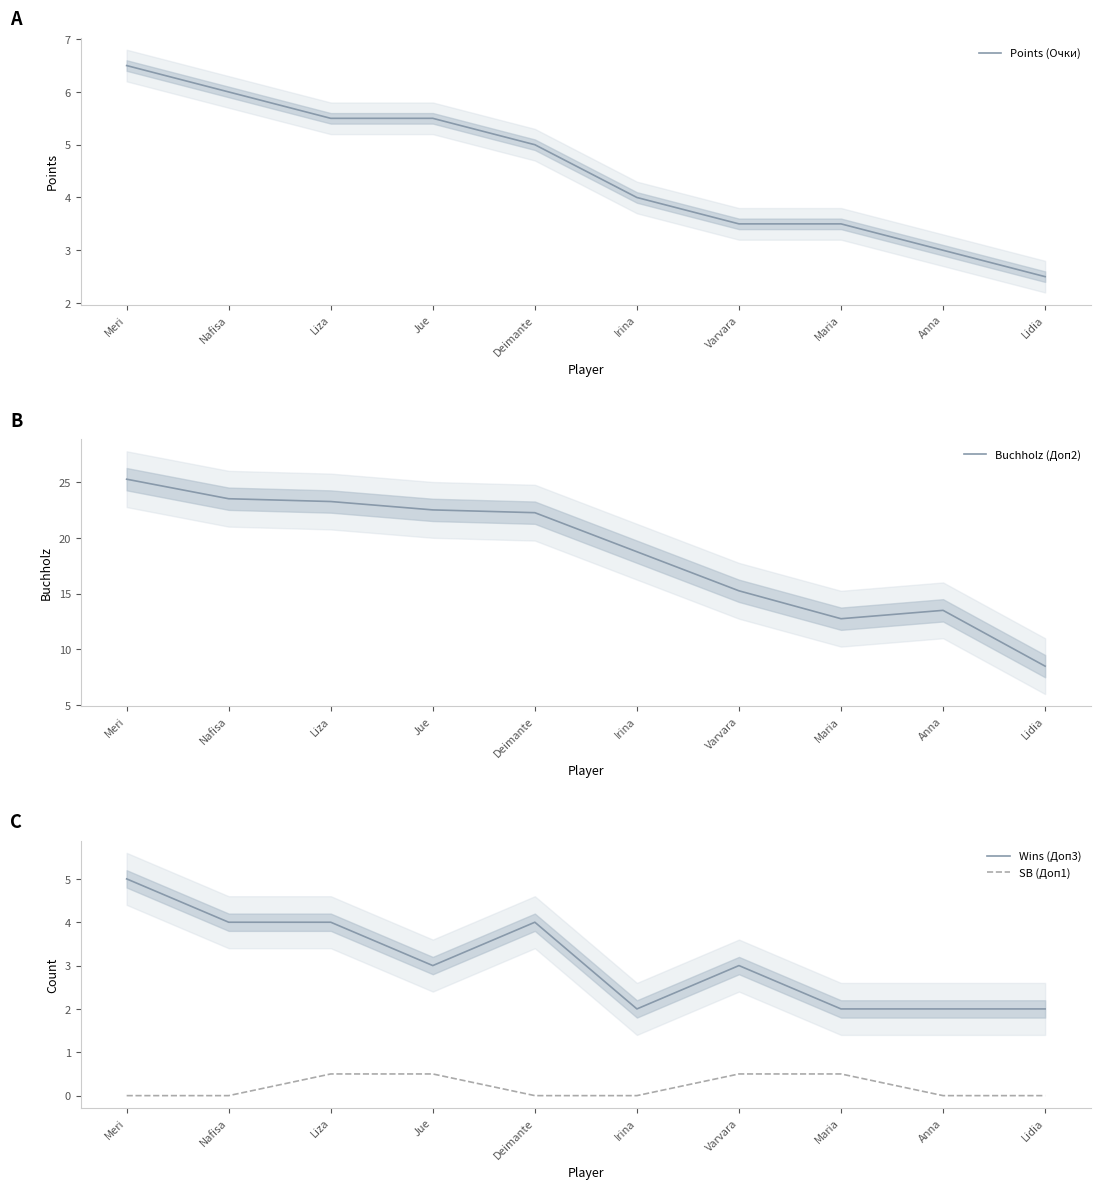

What is the difference between the maximum and minimum values in the SB (Доп1) series?

0.5